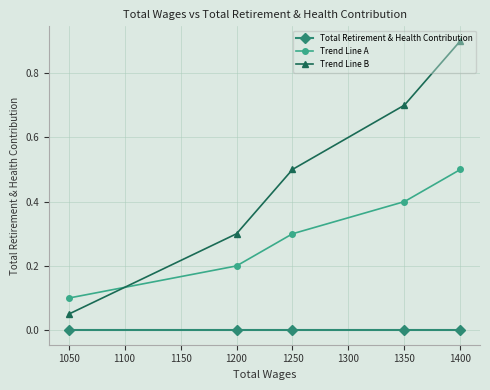

How many lines are shown in the chart?

3